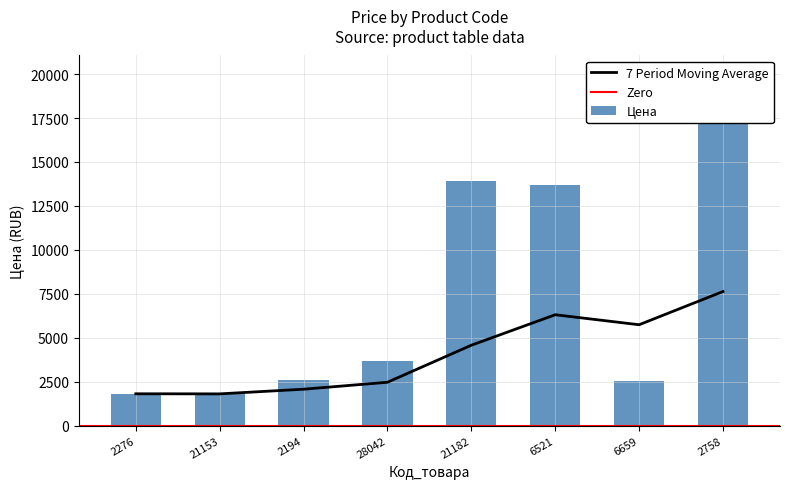

Between 2194 and 2758, which is larger?

2758